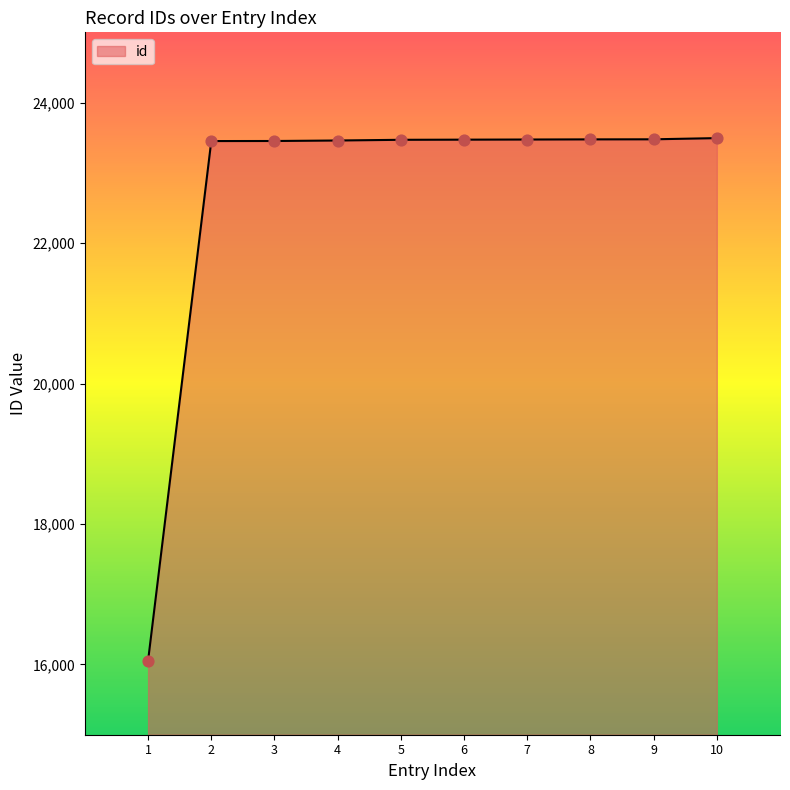

Approximately how many times larger is the value at 9 compared to 10?

1.0